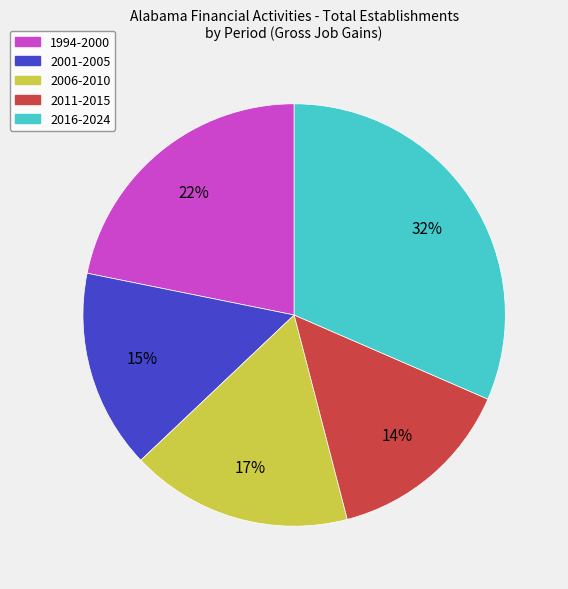

Which has a higher value, 2016-2024 or 2001-2005?

2016-2024